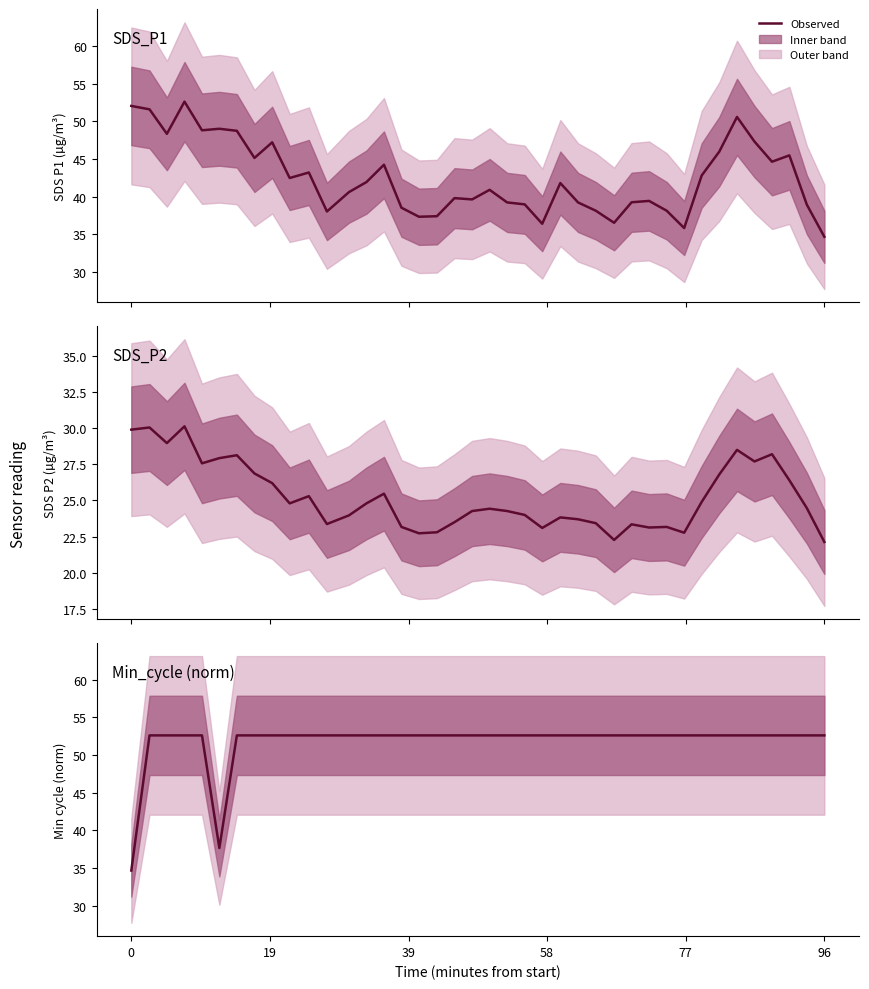

What is the lowest value of the Min_cycle (norm) series?

34.7